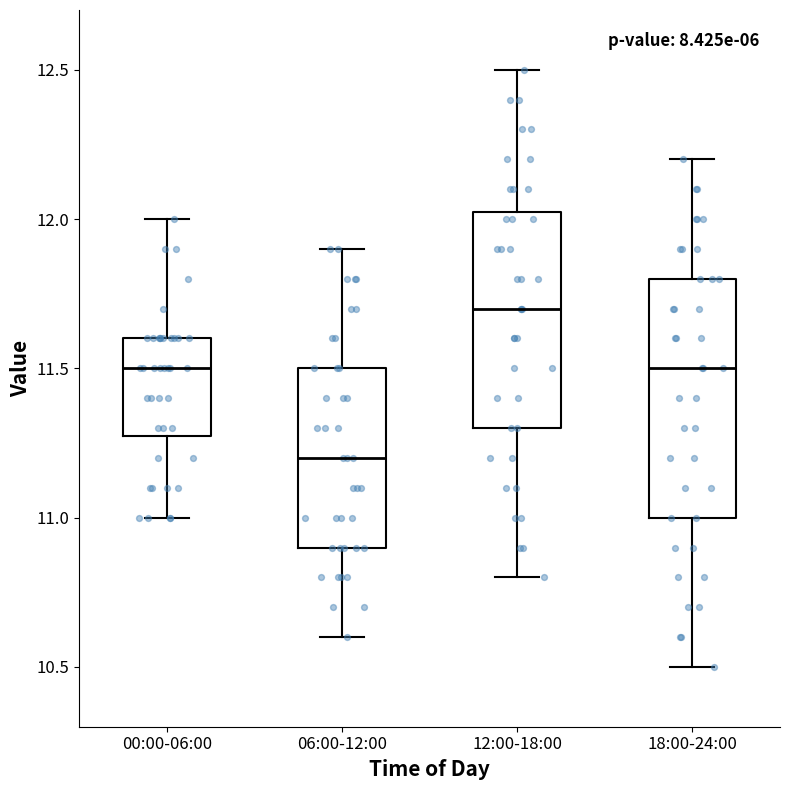

Which box's median line is the highest?

12:00-18:00